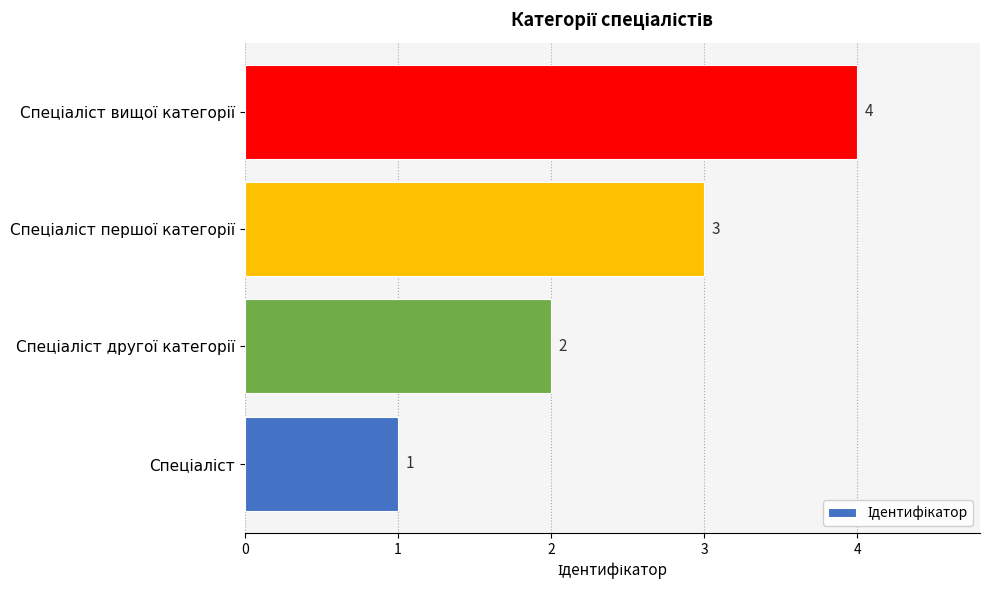

How many data points does each series have?

4